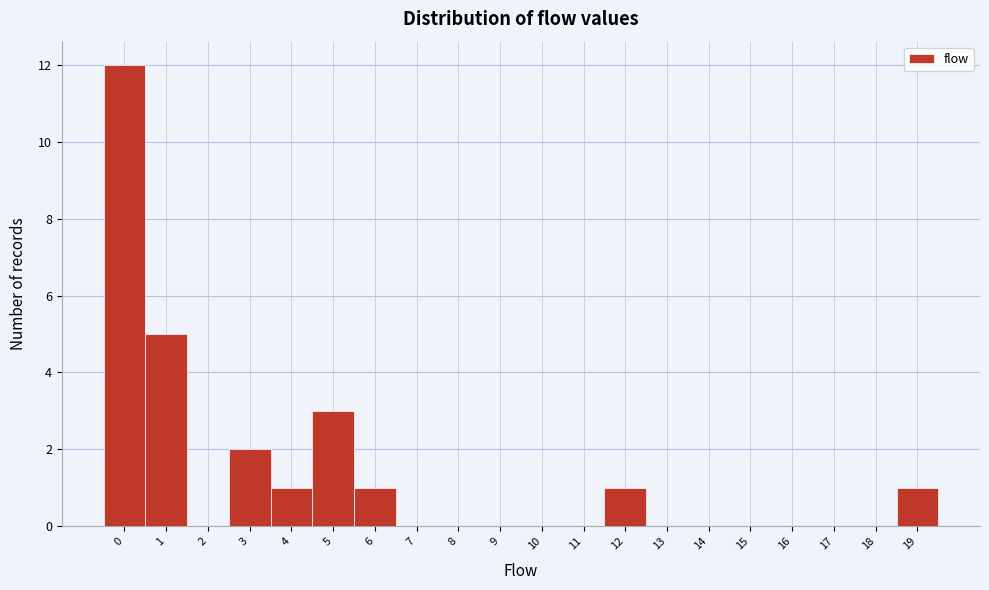

Reading left to right, list all the values displayed in this chart.

0=12	1=5	2=0	3=2	4=1	5=3	6=1	7=0	8=0	9=0	10=0	11=0	12=1	13=0	14=0	15=0	16=0	17=0	18=0	19=1